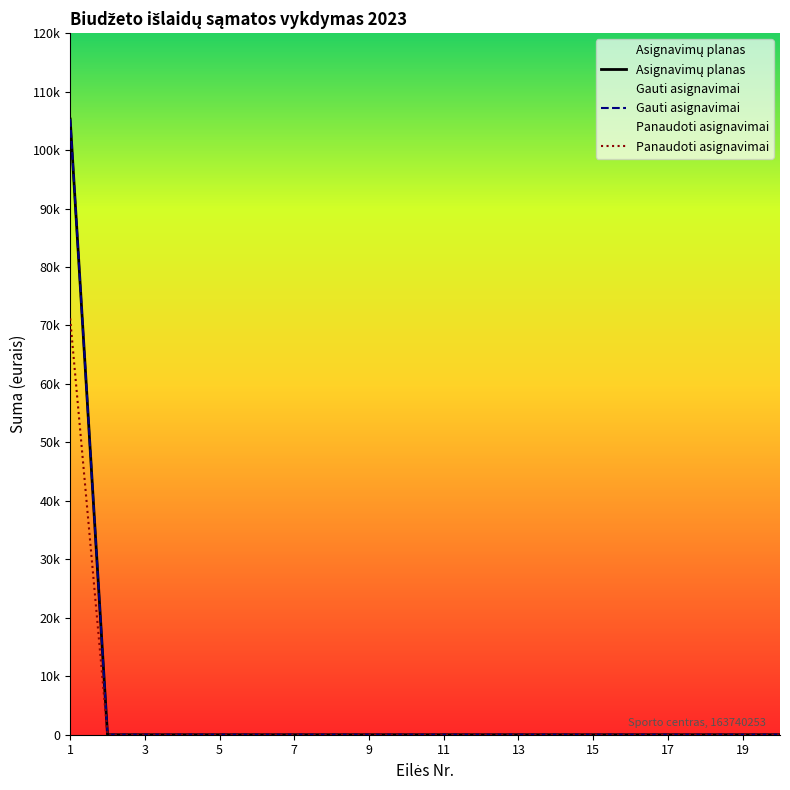

Reading left to right, what are all the values shown in this chart?

Asignavimų planas: 105315.0	0.0	0.0	0.0	0.0	0.0	0.0	0.0	0.0	0.0	0.0	0.0	0.0	0.0	0.0	0.0	0.0	0.0	0.0	0.0
Gauti asignavimai: 105315.0	0.0	0.0	0.0	0.0	0.0	0.0	0.0	0.0	0.0	0.0	0.0	0.0	0.0	0.0	0.0	0.0	0.0	0.0	0.0
Panaudoti asignavimai: 71202.1	0.0	0.0	0.0	0.0	0.0	0.0	0.0	0.0	0.0	0.0	0.0	0.0	0.0	0.0	0.0	0.0	0.0	0.0	0.0